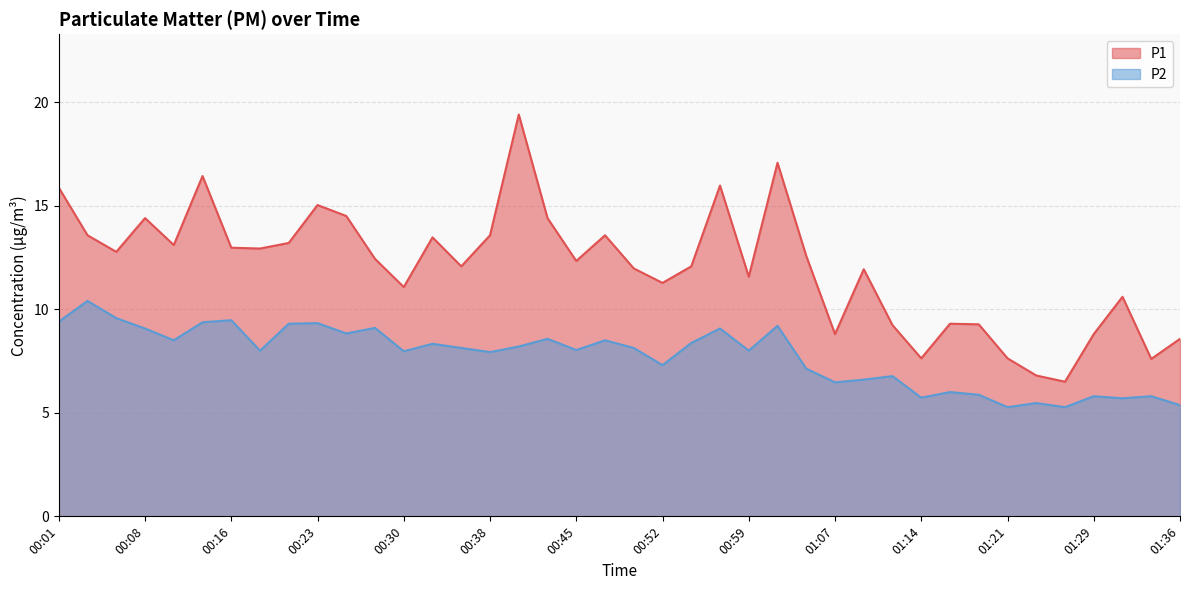

What are all the series names shown in the legend?

P1, P2